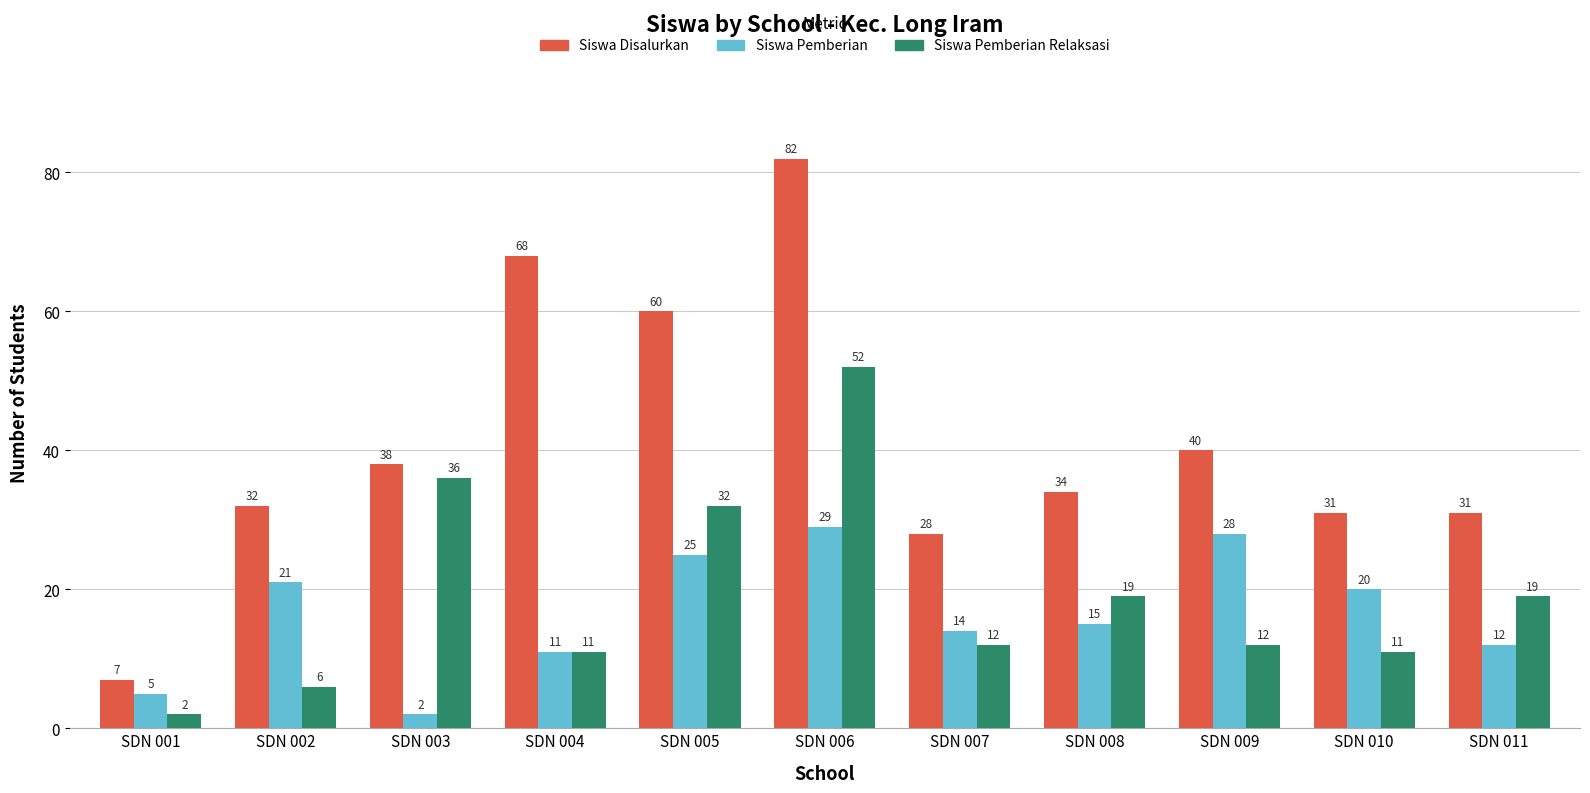

Reading left to right, extract all data points from this chart.

Siswa Disalurkan: SDN 001=7	SDN 002=32	SDN 003=38	SDN 004=68	SDN 005=60	SDN 006=82	SDN 007=28	SDN 008=34	SDN 009=40	SDN 010=31	SDN 011=31
Siswa Pemberian: SDN 001=5	SDN 002=21	SDN 003=2	SDN 004=11	SDN 005=25	SDN 006=29	SDN 007=14	SDN 008=15	SDN 009=28	SDN 010=20	SDN 011=12
Siswa Pemberian Relaksasi: SDN 001=2	SDN 002=6	SDN 003=36	SDN 004=11	SDN 005=32	SDN 006=52	SDN 007=12	SDN 008=19	SDN 009=12	SDN 010=11	SDN 011=19